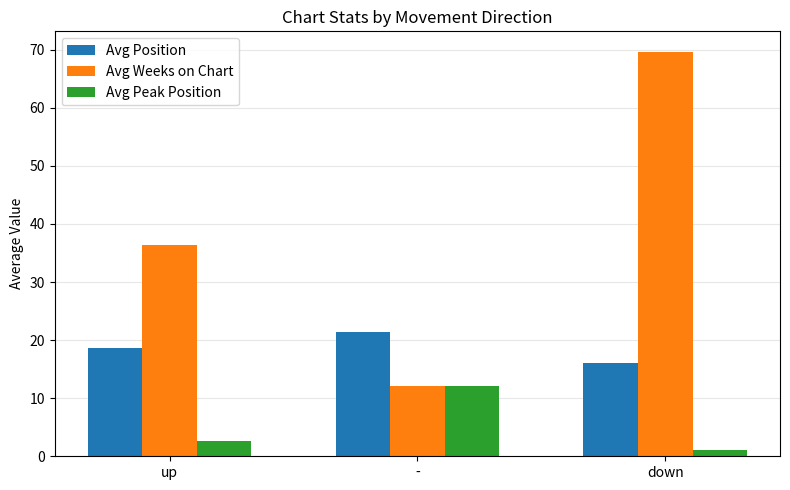

At which label does Avg Position first exceed 18?

up